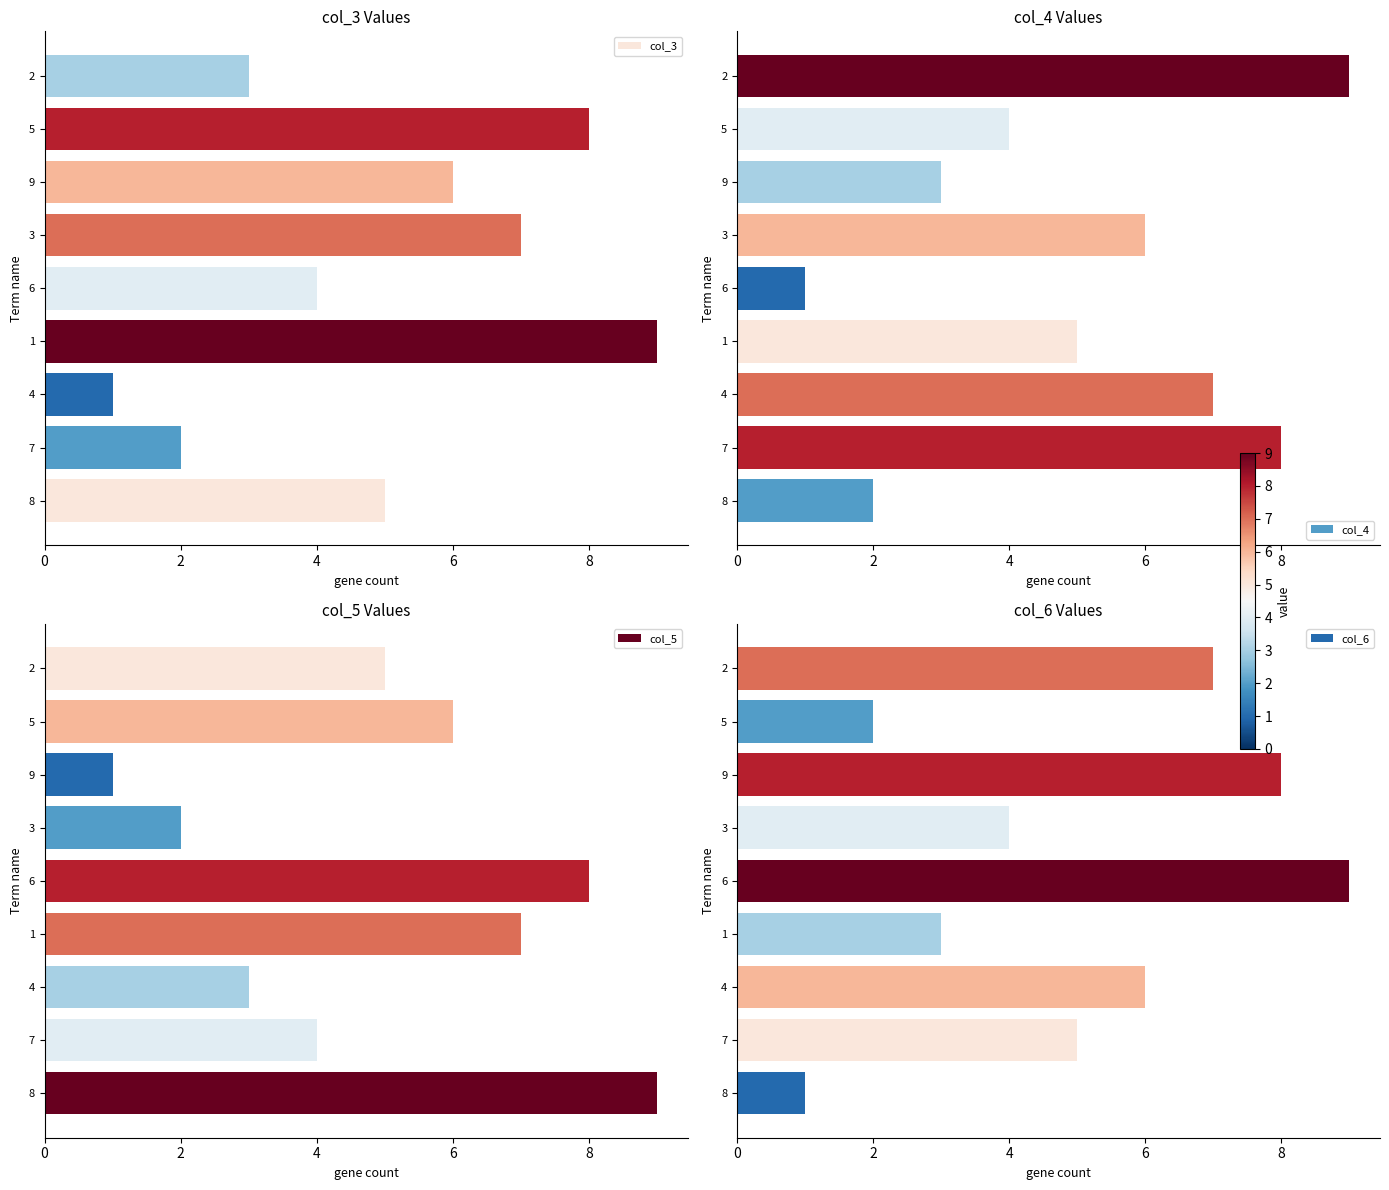

Which series has the largest range (max minus min)?

col_3